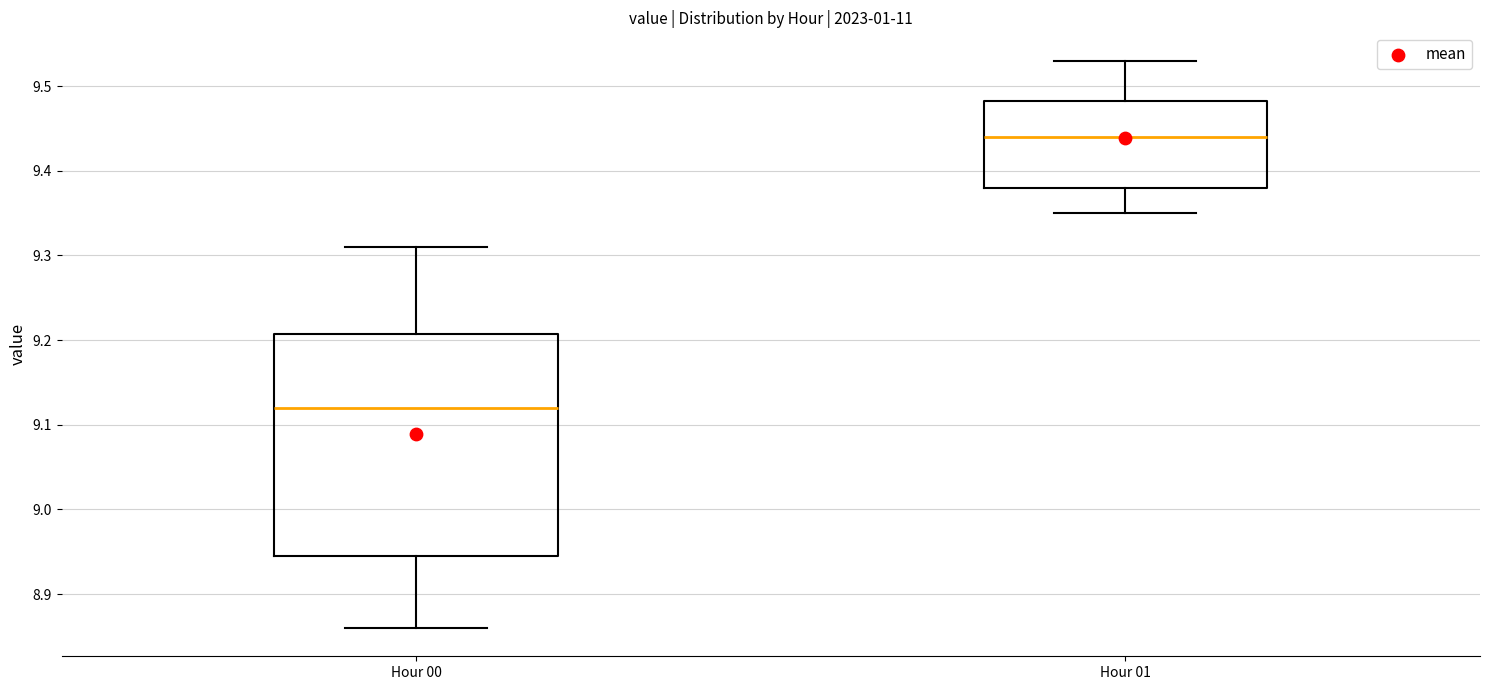

Reading left to right, transcribe this box plot: for each box, give where its median line is, the range the box spans, and where its two whiskers end, as read against the y-axis. The values are not printed on the chart, so give them approximately, as read against the axis.

Hour 00: median 9.12, box 8.95 to 9.21, whiskers 8.86 to 9.31
Hour 01: median 9.44, box 9.38 to 9.48, whiskers 9.35 to 9.53